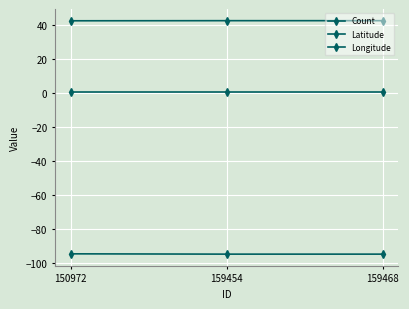

What is the maximum value for Latitude?

42.7